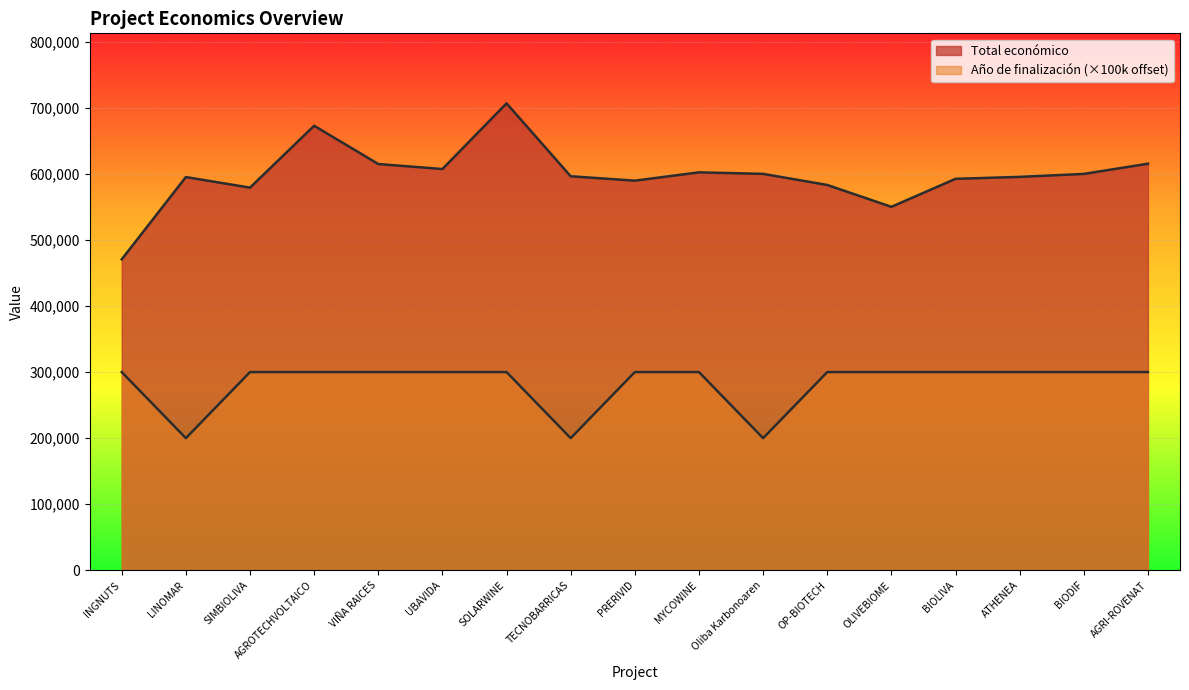

How many lines are shown in the chart?

2